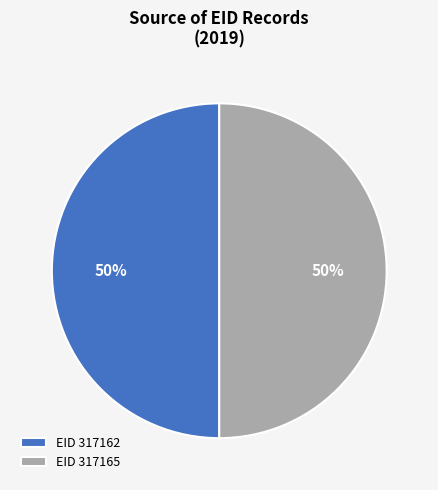

Is it true that EID 317162 is 41% of the pie?

False